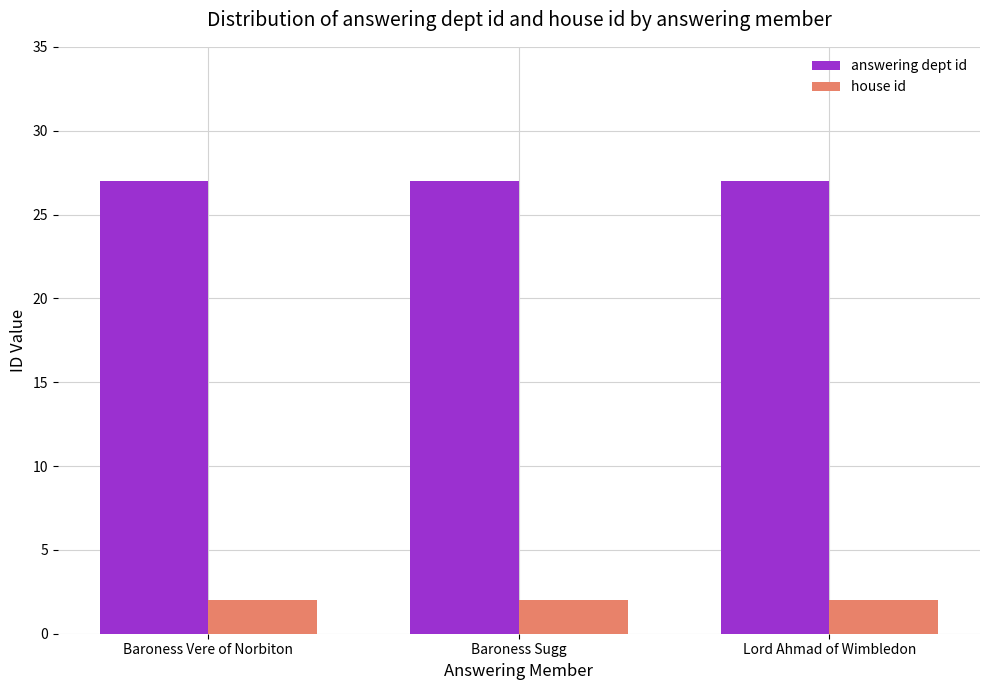

What is the difference between the highest and lowest values at Baroness Sugg?

25